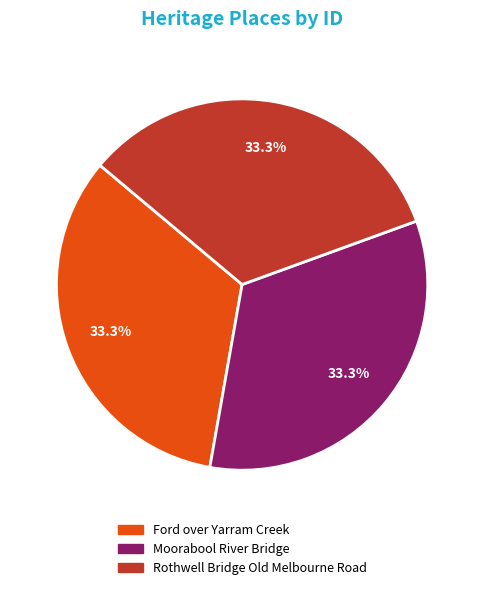

Is there any slice that represents more than half of the pie?

No